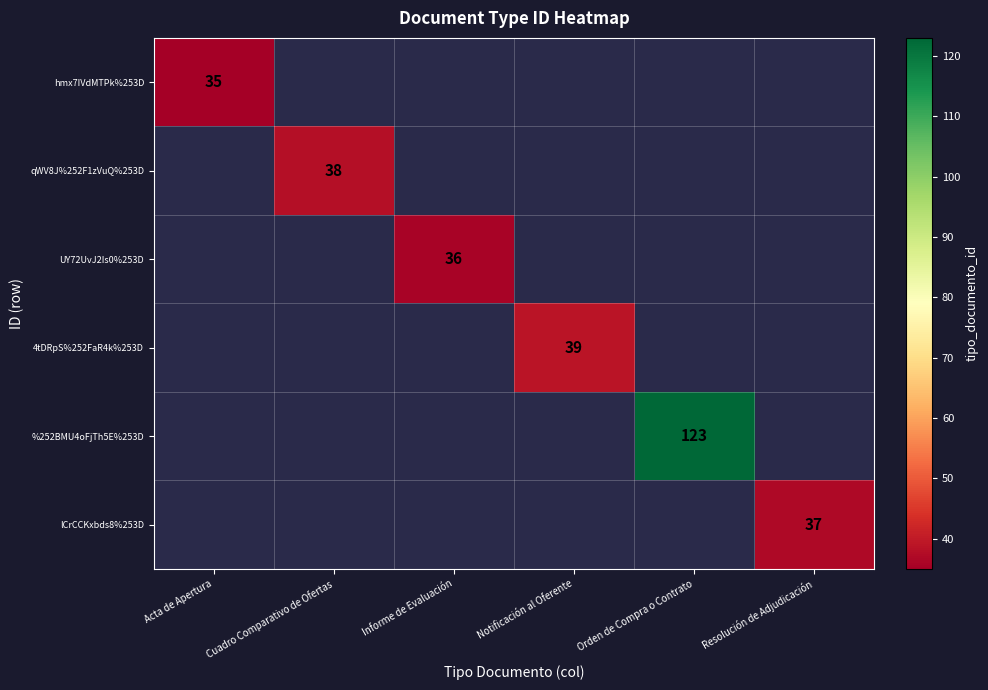

The value of UY72UvJ2Is0%253D at Informe de Evaluación is 63. True or false?

False